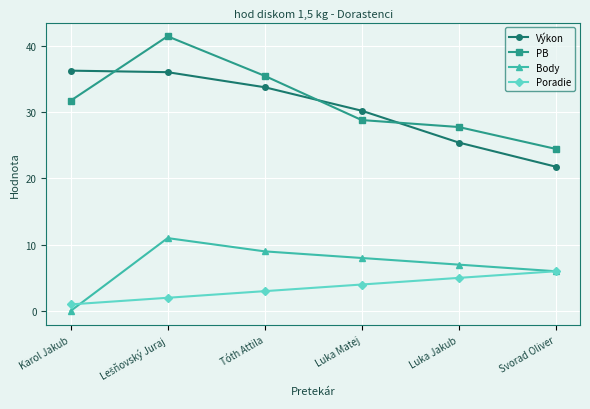

Rank the series by their maximum value, from lowest to highest.

Poradie, Body, Výkon, PB